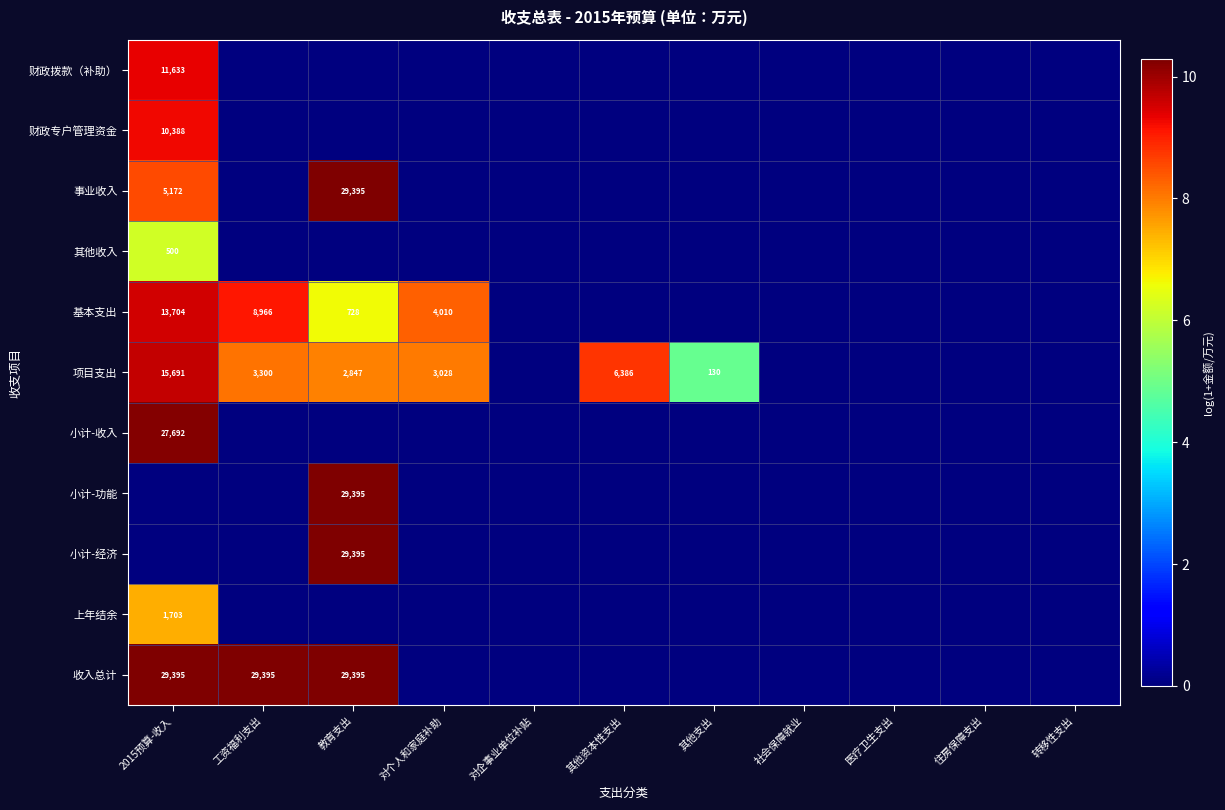

True or false: 小计-经济 has a value of 42201 at 教育支出.

False